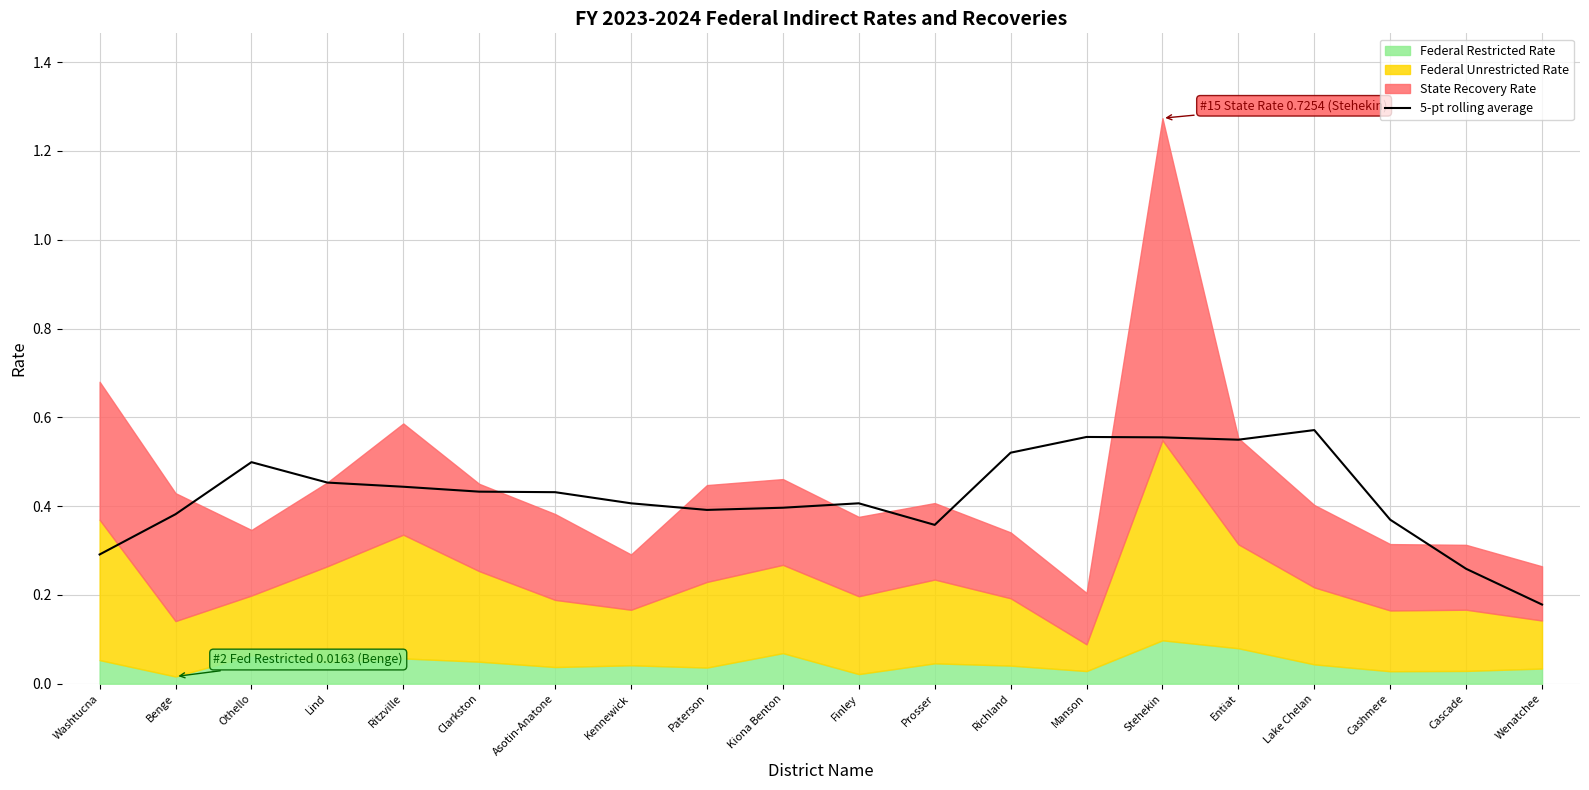

Is it true that the value at Lake Chelan is 0.6?

True